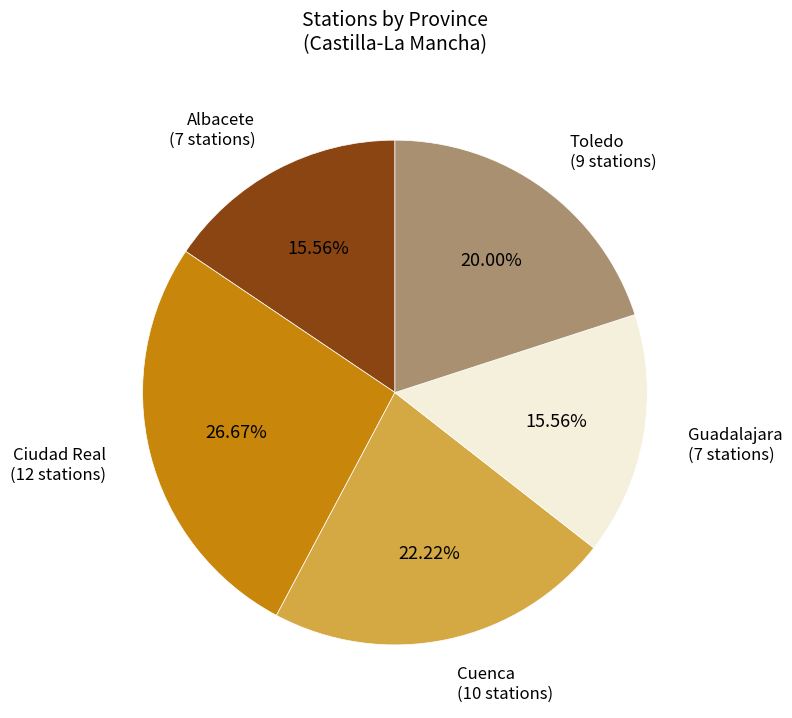

How many segments does this pie chart have?

5